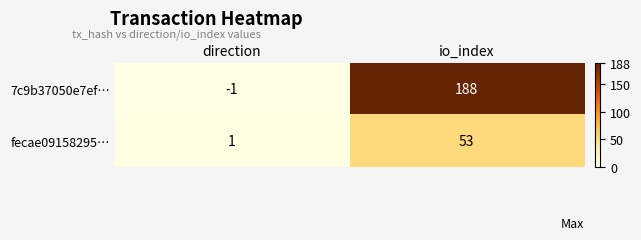

Which label corresponds to the smallest value in the chart?

direction